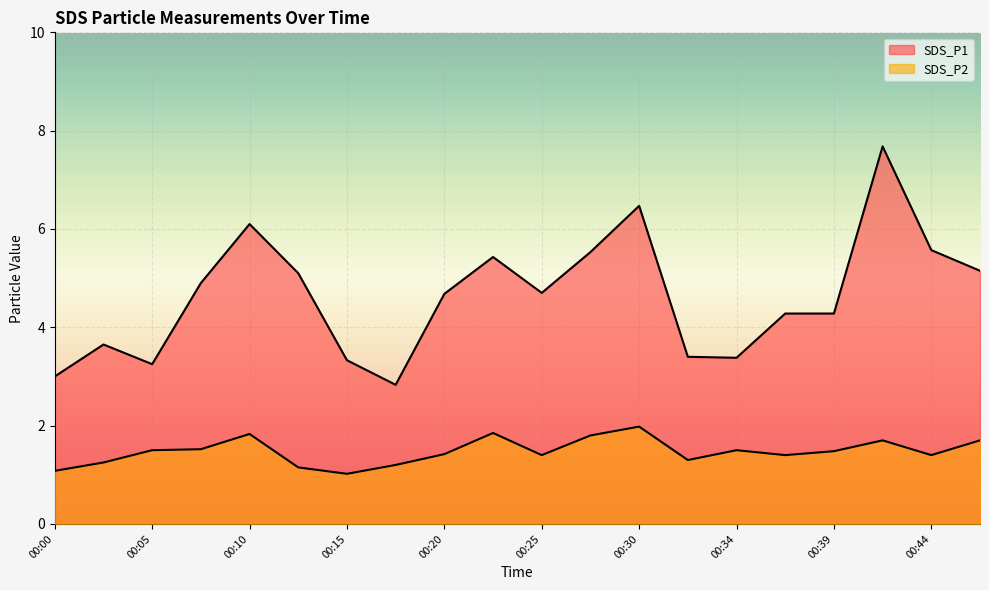

Which category has the highest value across all series?

00:42